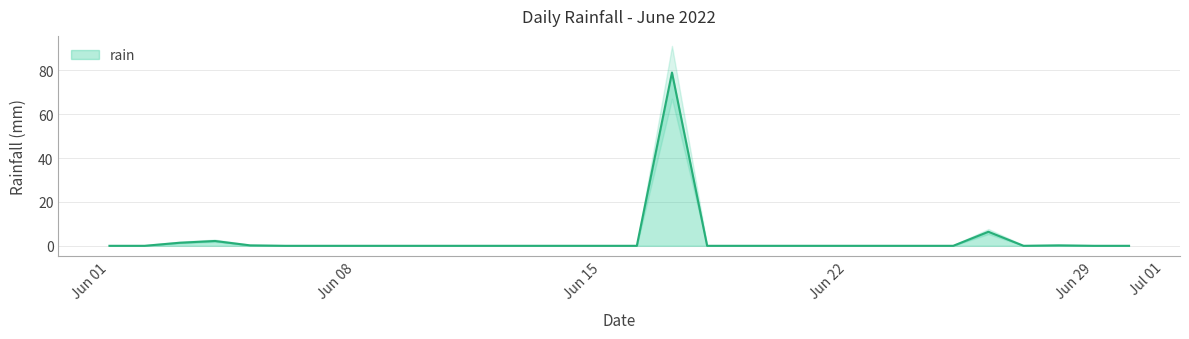

How many values are above zero?

6